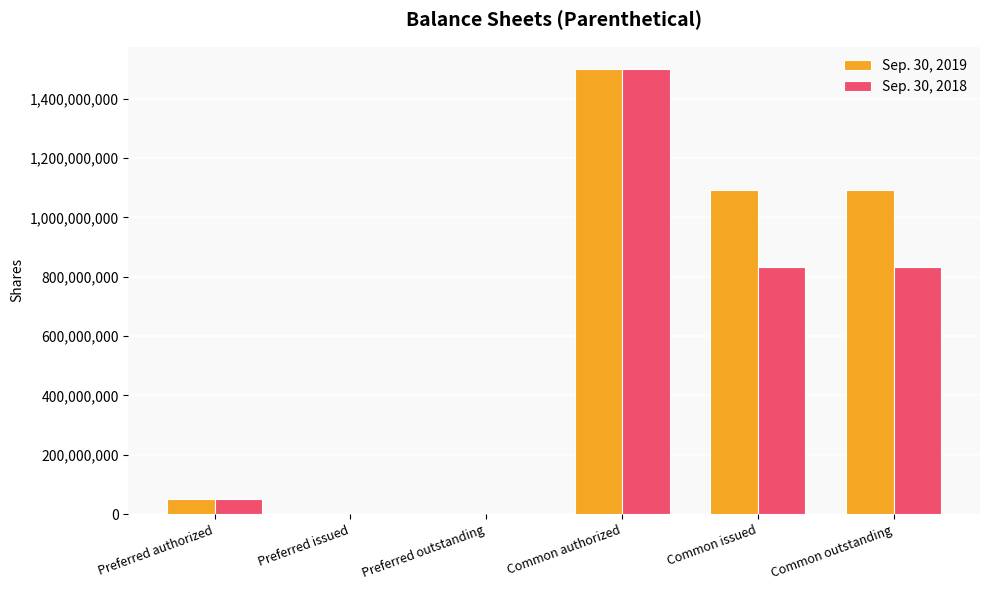

Does the chart contain stacked bars?

No